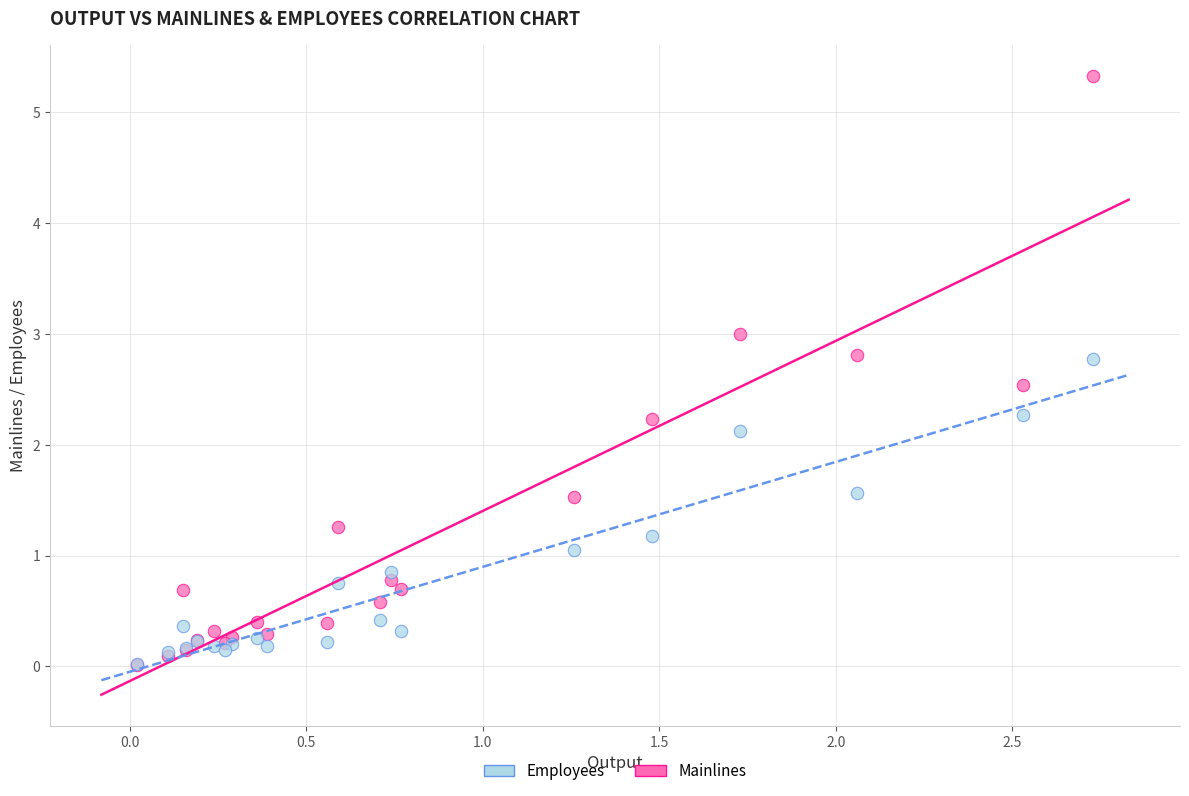

Across all series, what Y value is closest to 2?

2.1